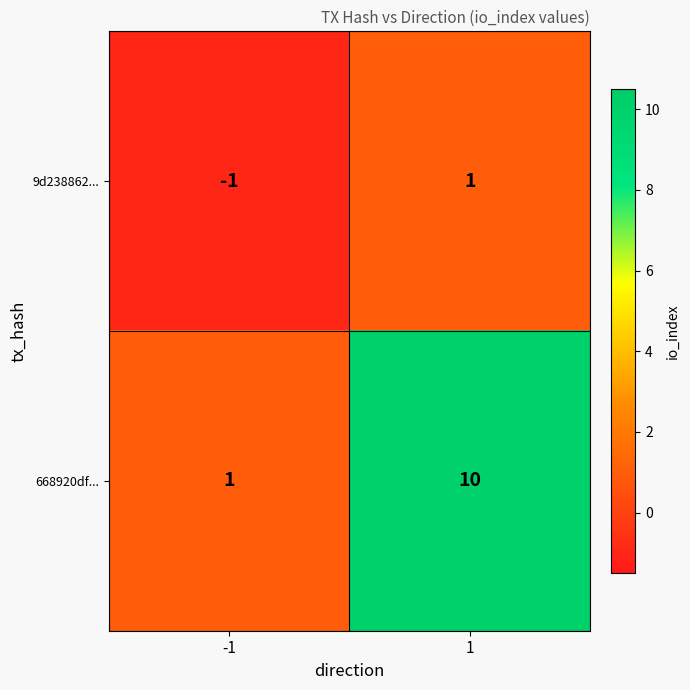

Count the number of data series in this chart.

2